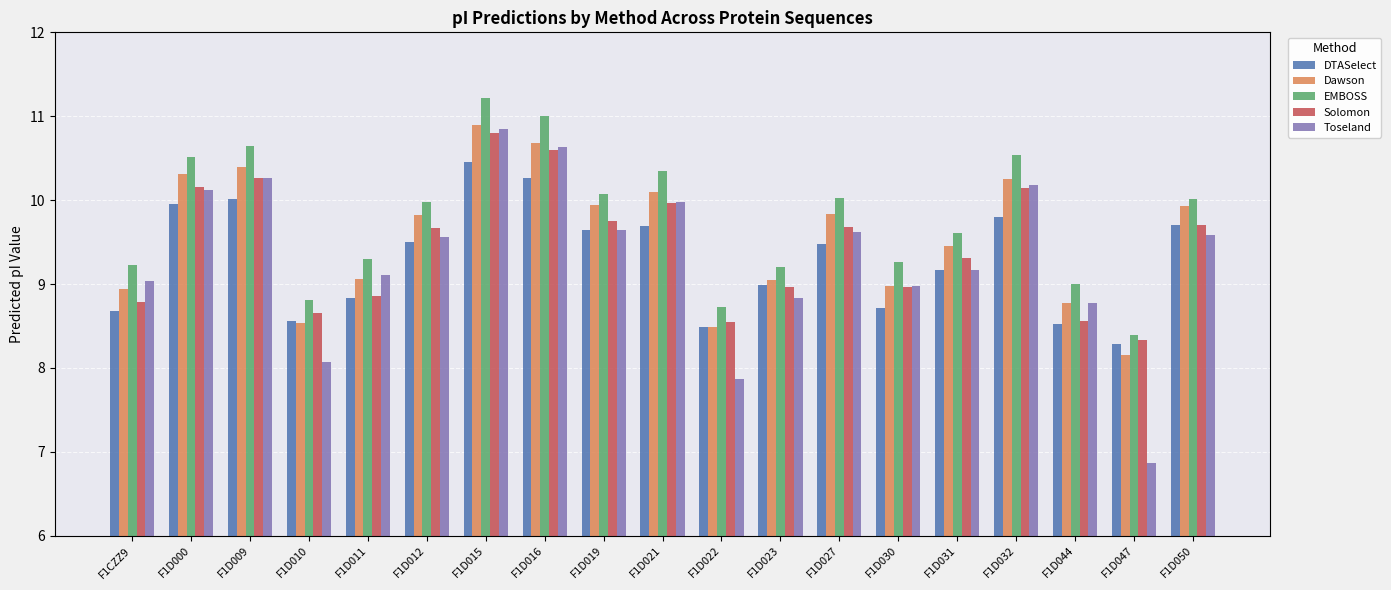

What are all the series names shown in the legend?

DTASelect, Dawson, EMBOSS, Solomon, Toseland